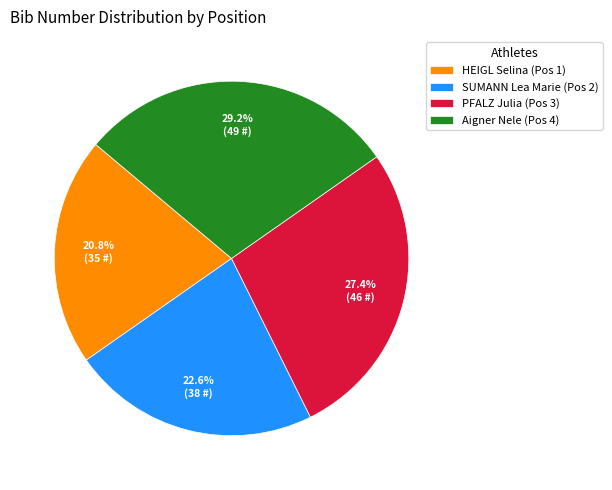

Which has a higher value, HEIGL Selina (Pos 1) or Aigner Nele (Pos 4)?

Aigner Nele (Pos 4)